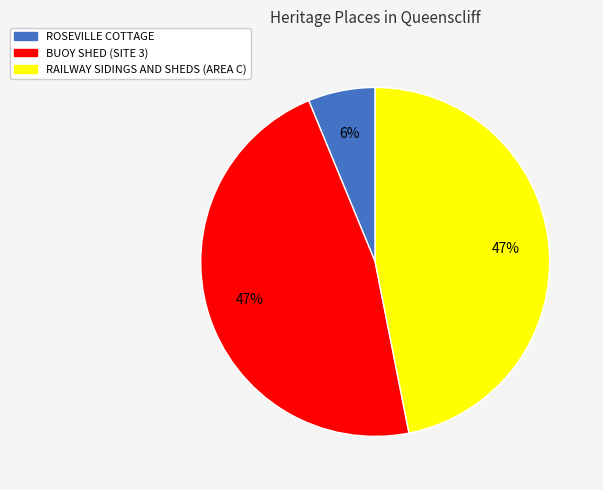

Which category has the smallest portion of the pie?

ROSEVILLE COTTAGE